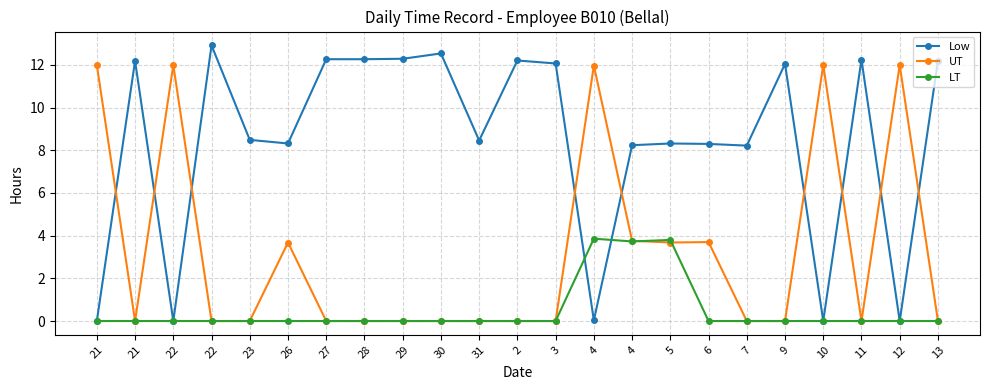

At which category is the sum across all series the highest?

4